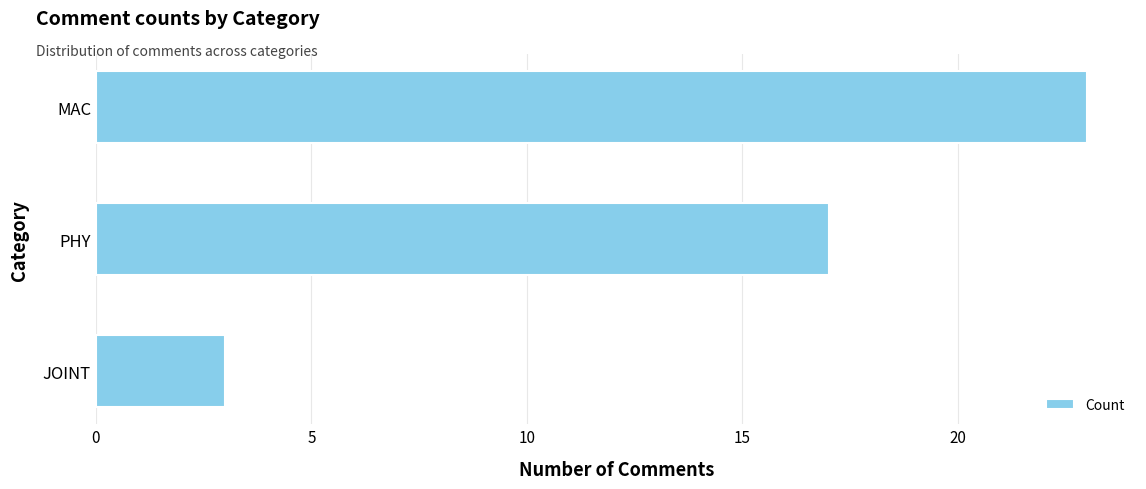

The value at JOINT is 3. True or false?

True